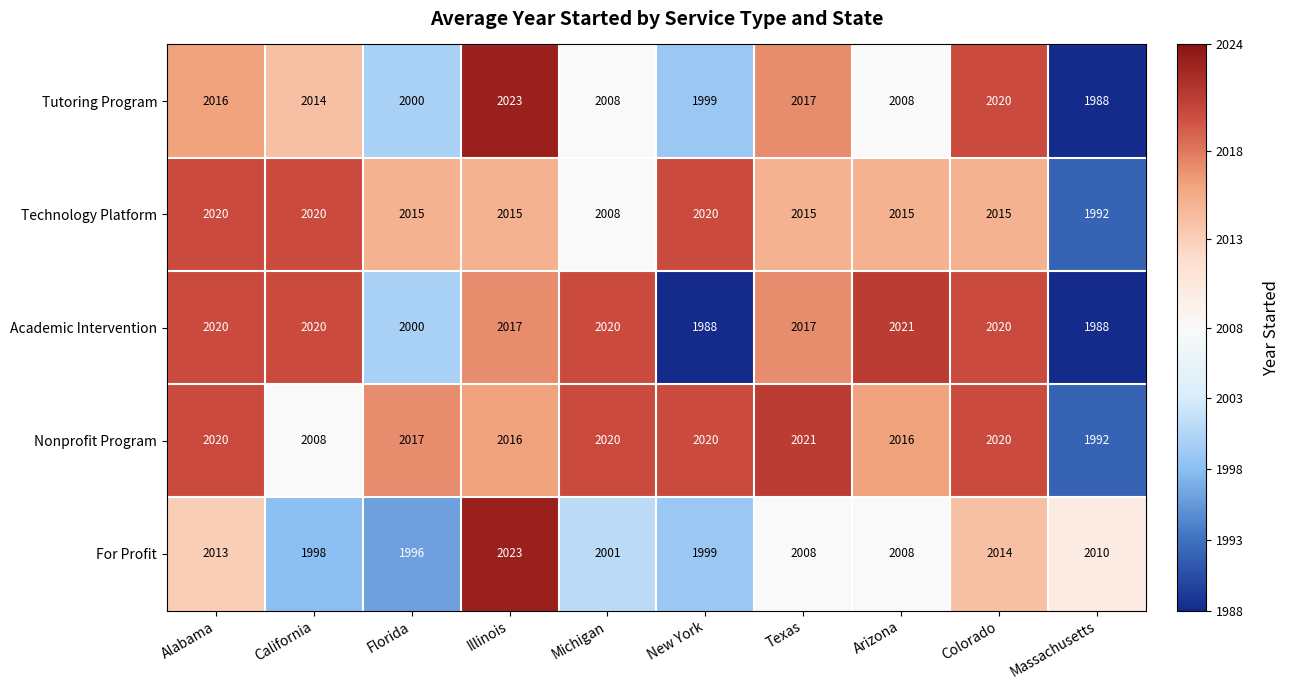

What is the sum of the Academic Intervention values at Alabama and Texas?

4037